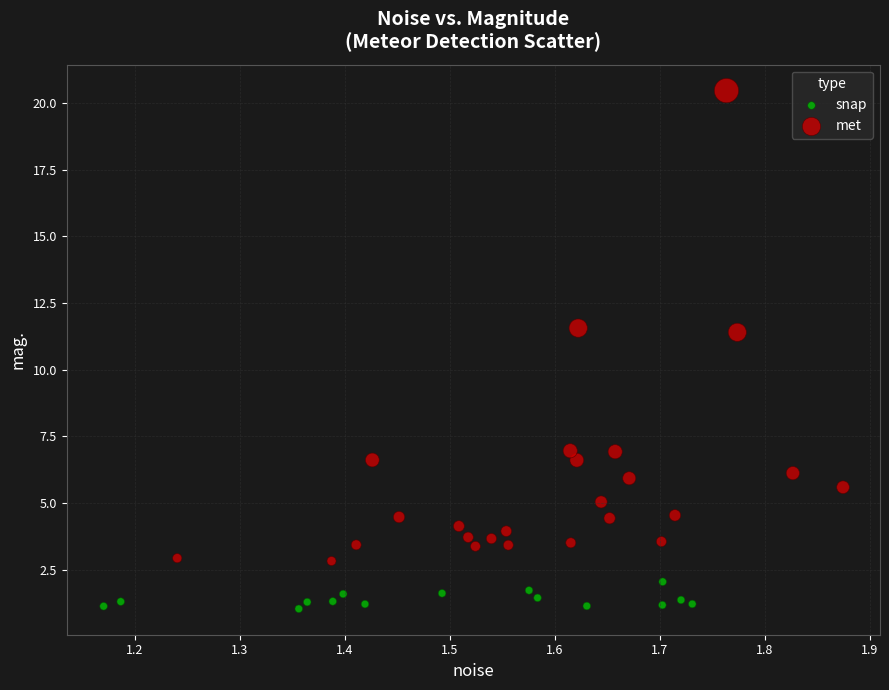

What are all the series names shown in the legend?

snap, met